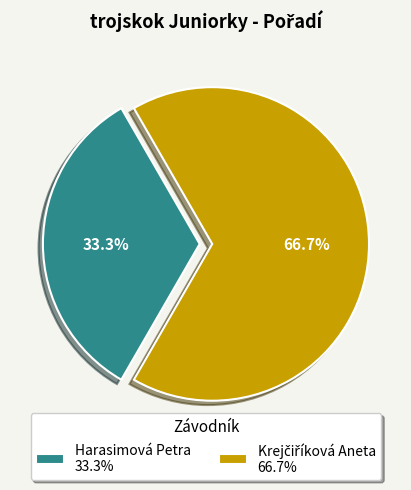

Does any single category account for the majority?

Yes